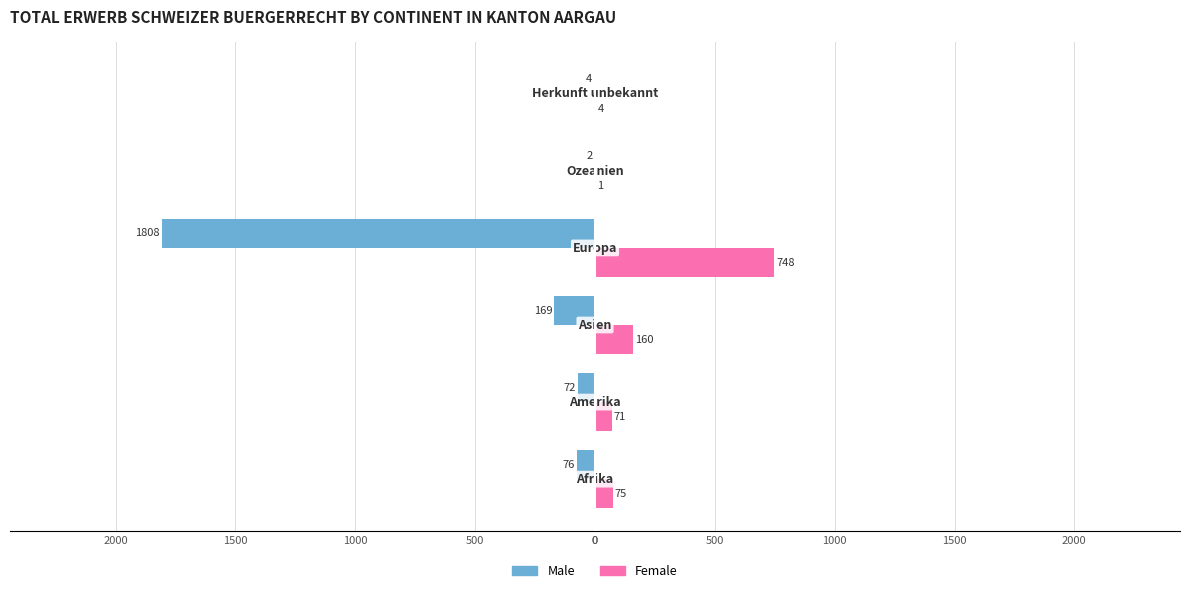

List the series in order of their peak value, highest first.

Female, Male